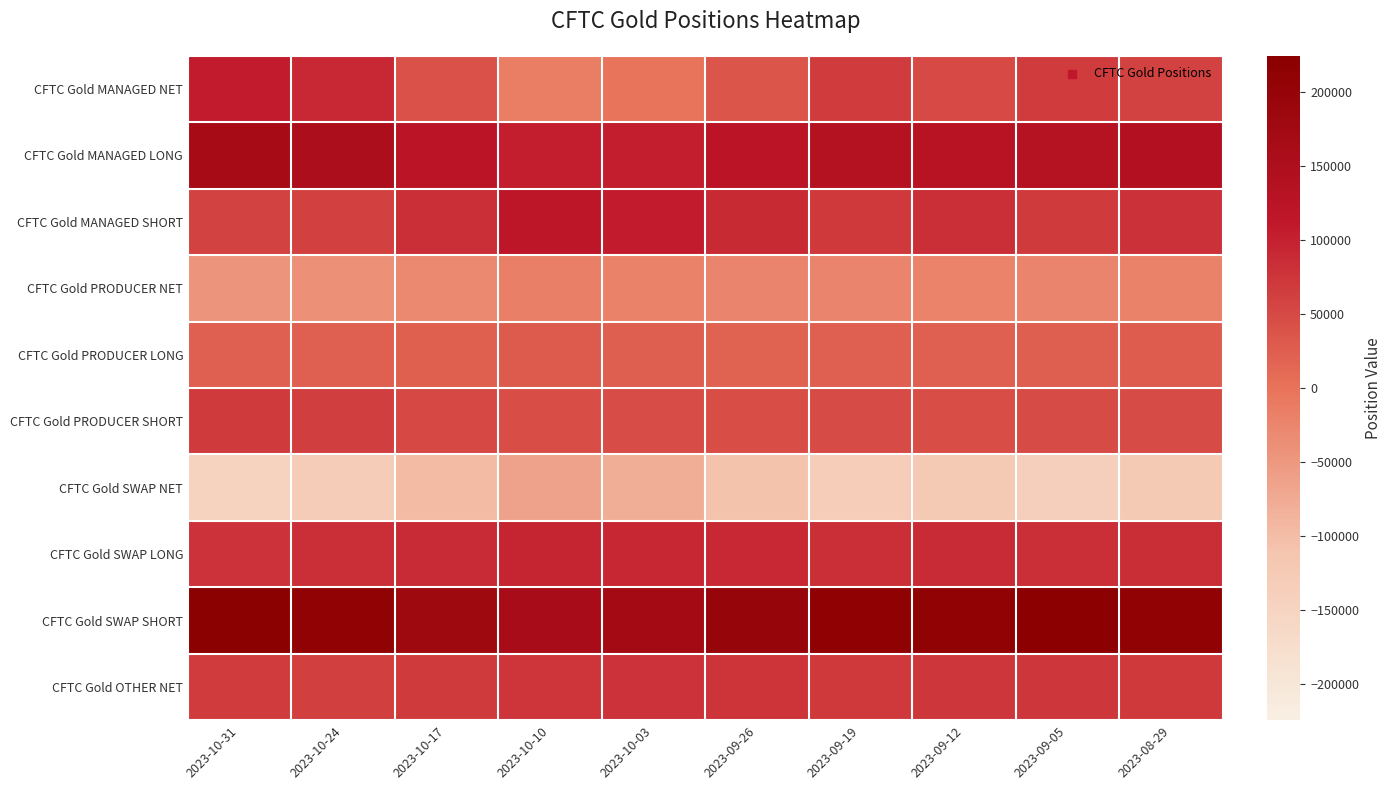

What is the spread (max minus min) of values at 2023-09-05?

357619